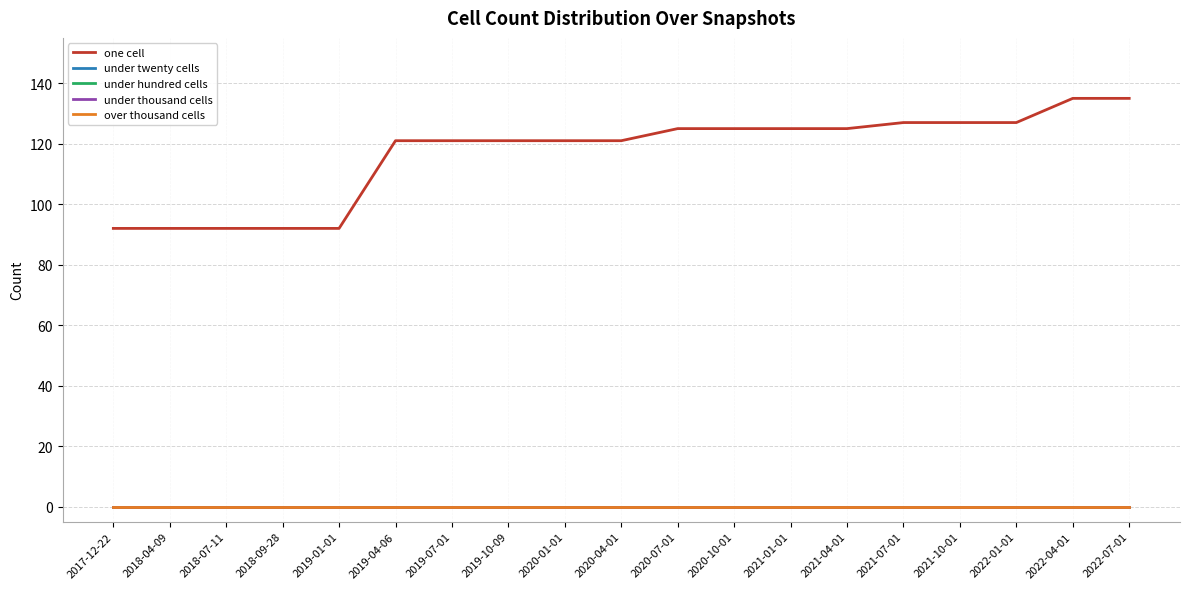

What is the total value across all series at 2021-07-01?

127